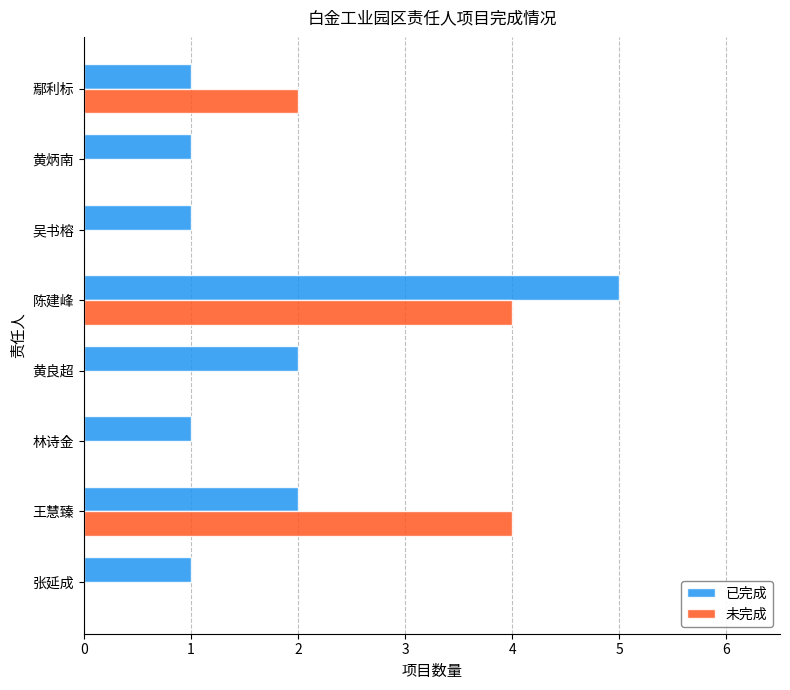

At which category is the sum across all series the highest?

陈建峰